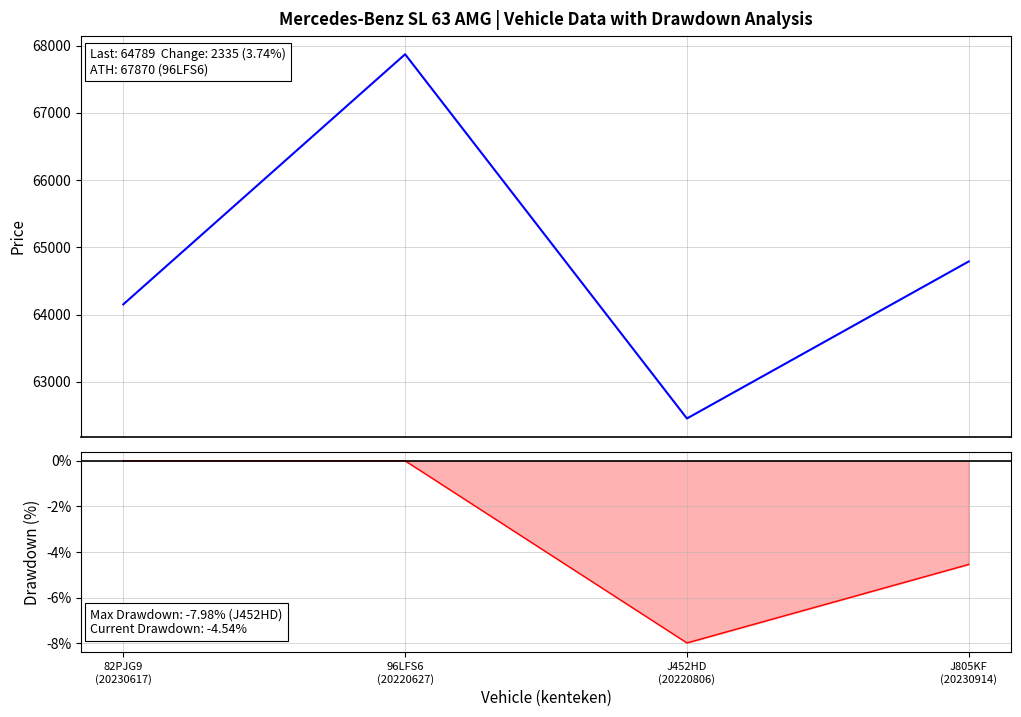

Reading left to right, extract all data points from this chart.

bruto_bpm: 82PJG9
(20230617)=64151.0	96LFS6
(20220627)=67870.0	J452HD
(20220806)=62454.0	J805KF
(20230914)=64789.0
Drawdown: 82PJG9
(20230617)=0.0	96LFS6
(20220627)=0.0	J452HD
(20220806)=-8.0	J805KF
(20230914)=-4.5